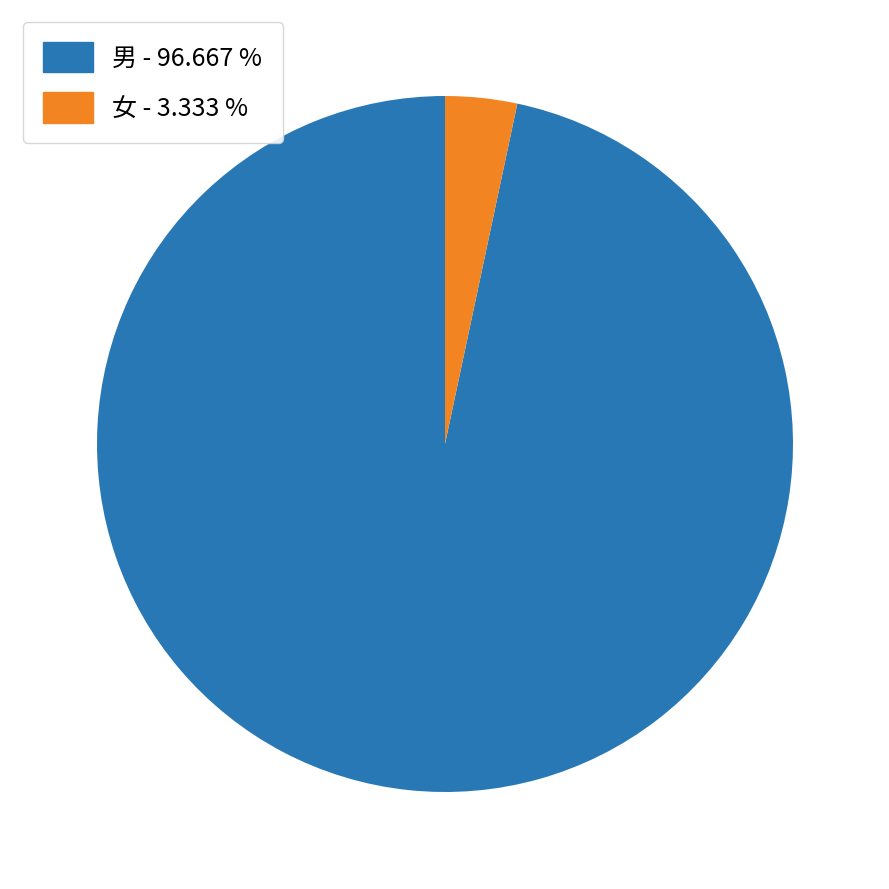

Is there any slice that represents more than half of the pie?

Yes